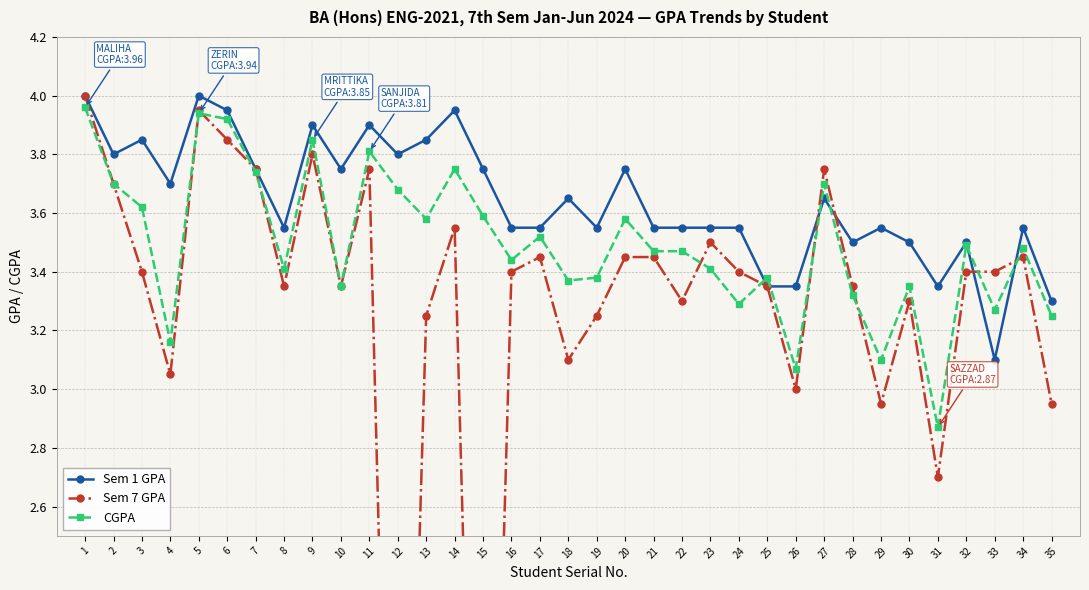

What is the approximate value of Sem 1 GPA at 24?

3.5